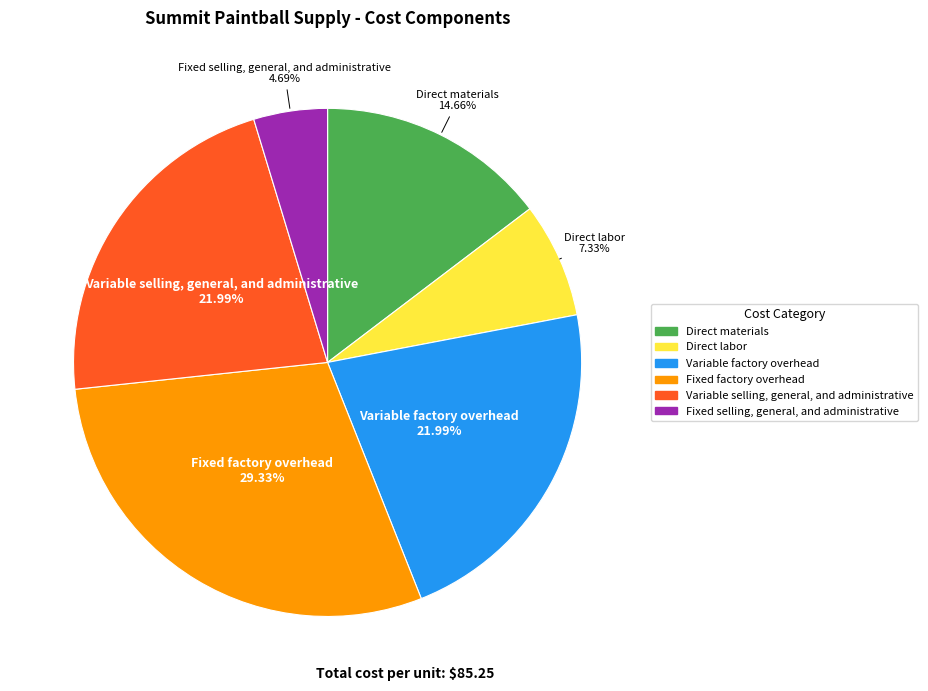

How many segments does this pie chart have?

6